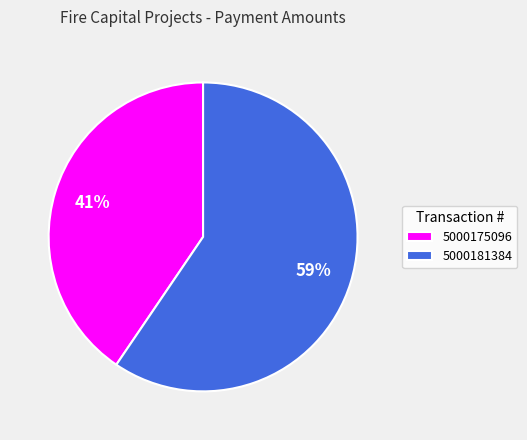

To the nearest percent, what portion does 5000175096 represent?

41%